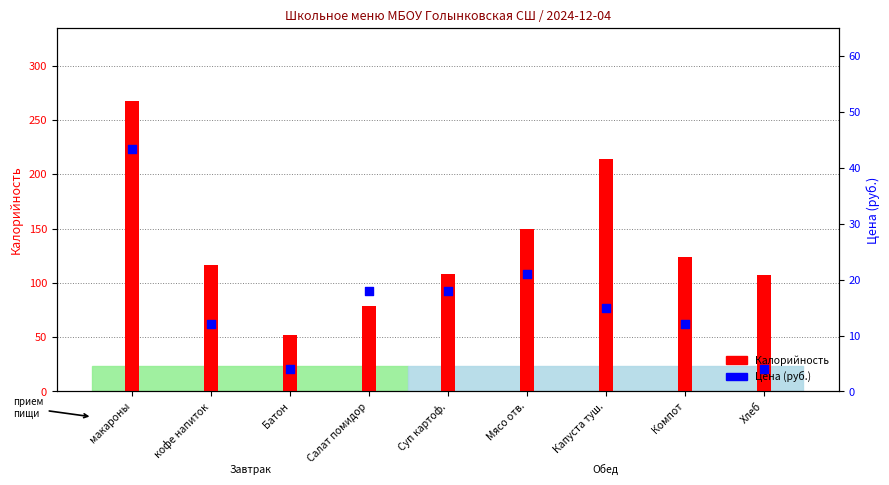

Which series has the largest Y range (max minus min)?

Калорийность